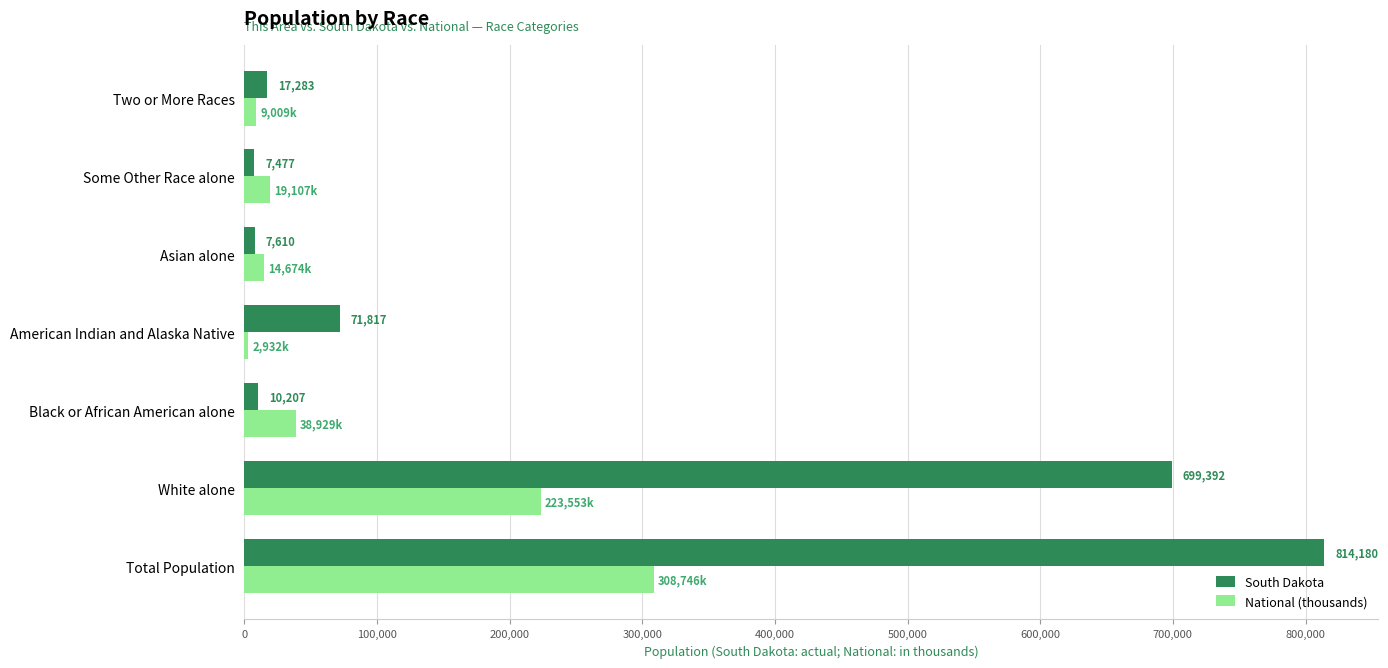

Rank the series at Black or African American alone from lowest to highest value.

South Dakota, National (thousands)